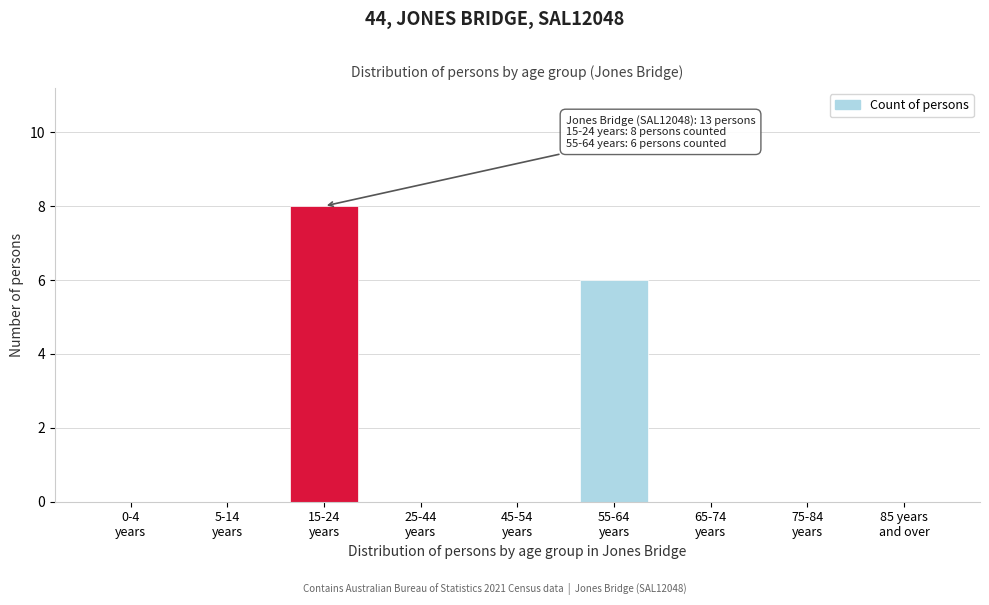

What is the maximum value shown in the chart?

8